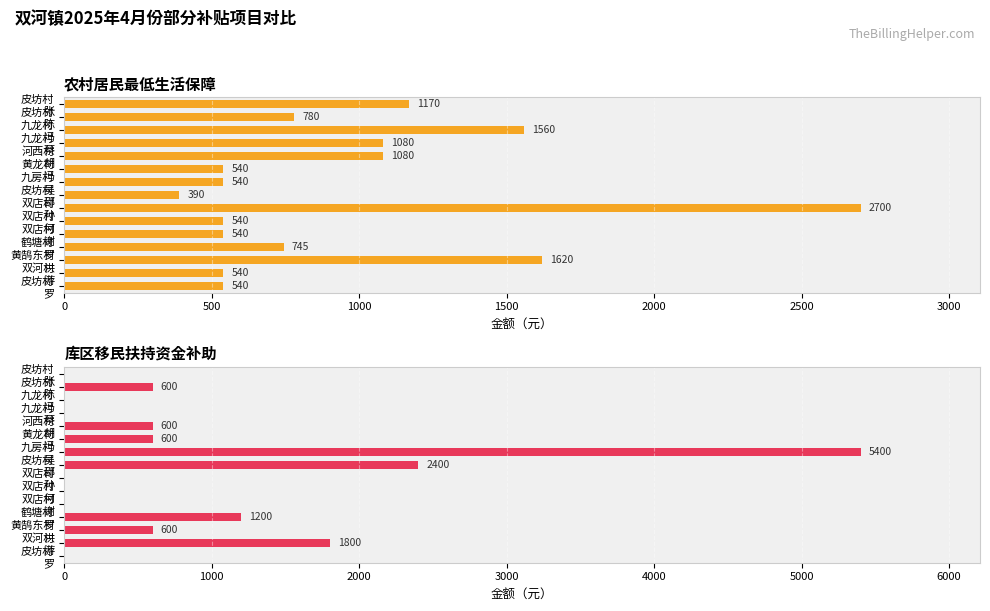

What is the difference between the maximum and minimum values in the 库区移民扶持资金补助 series?

5400